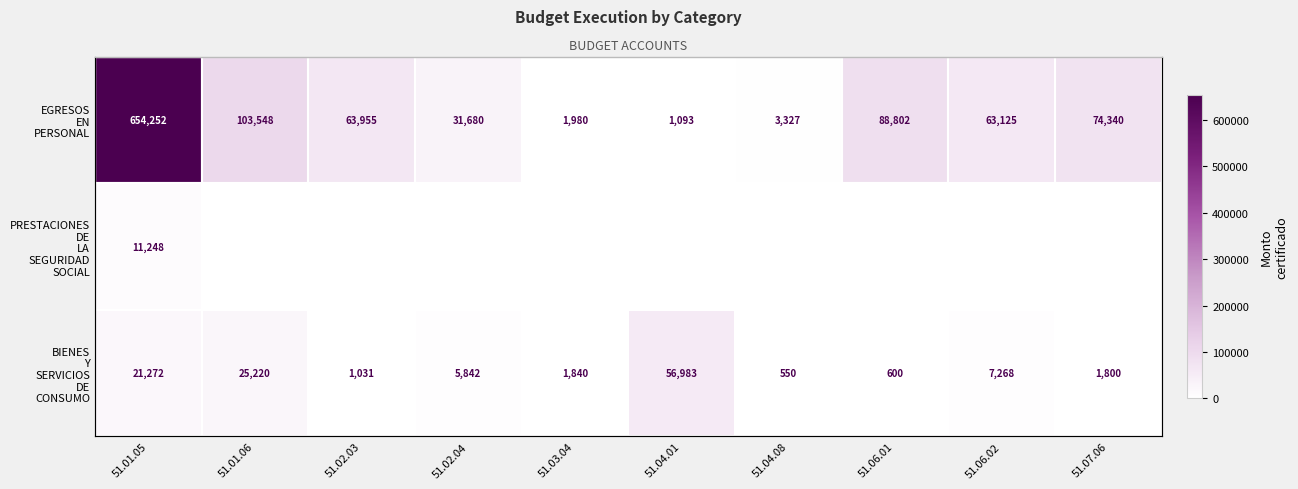

Which series has the largest total across all categories?

EGRESOS EN PERSONAL